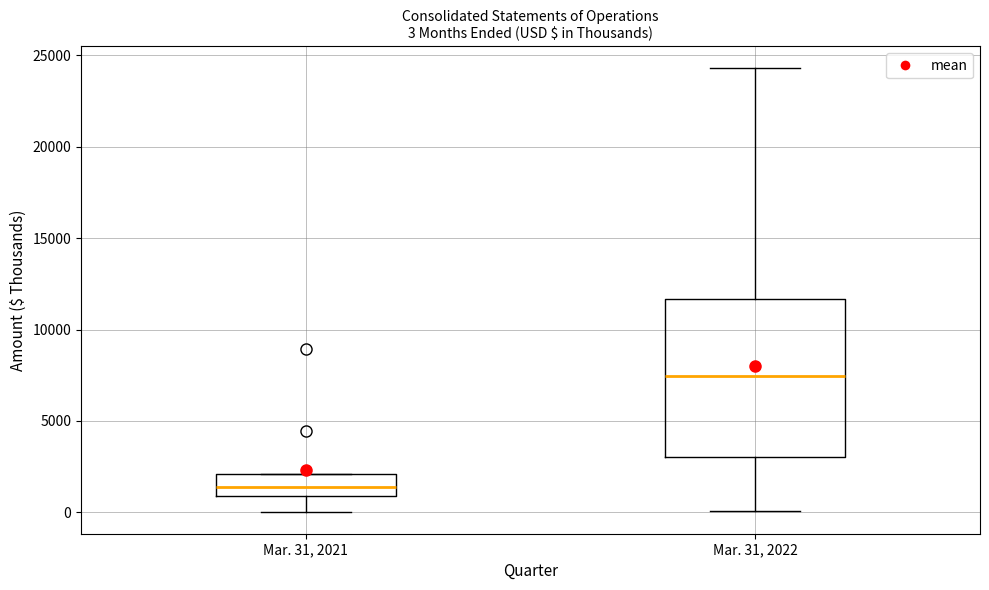

Which box is the tallest, from its lower edge to its upper edge?

Mar. 31, 2022